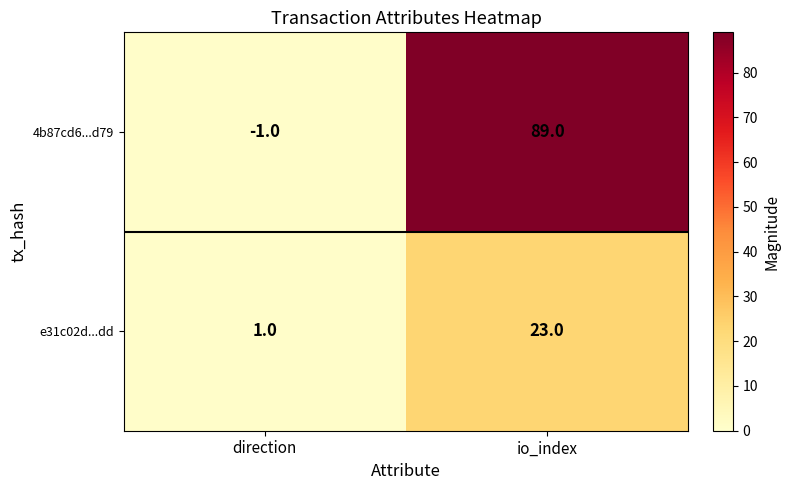

What is the maximum value shown in the chart?

89